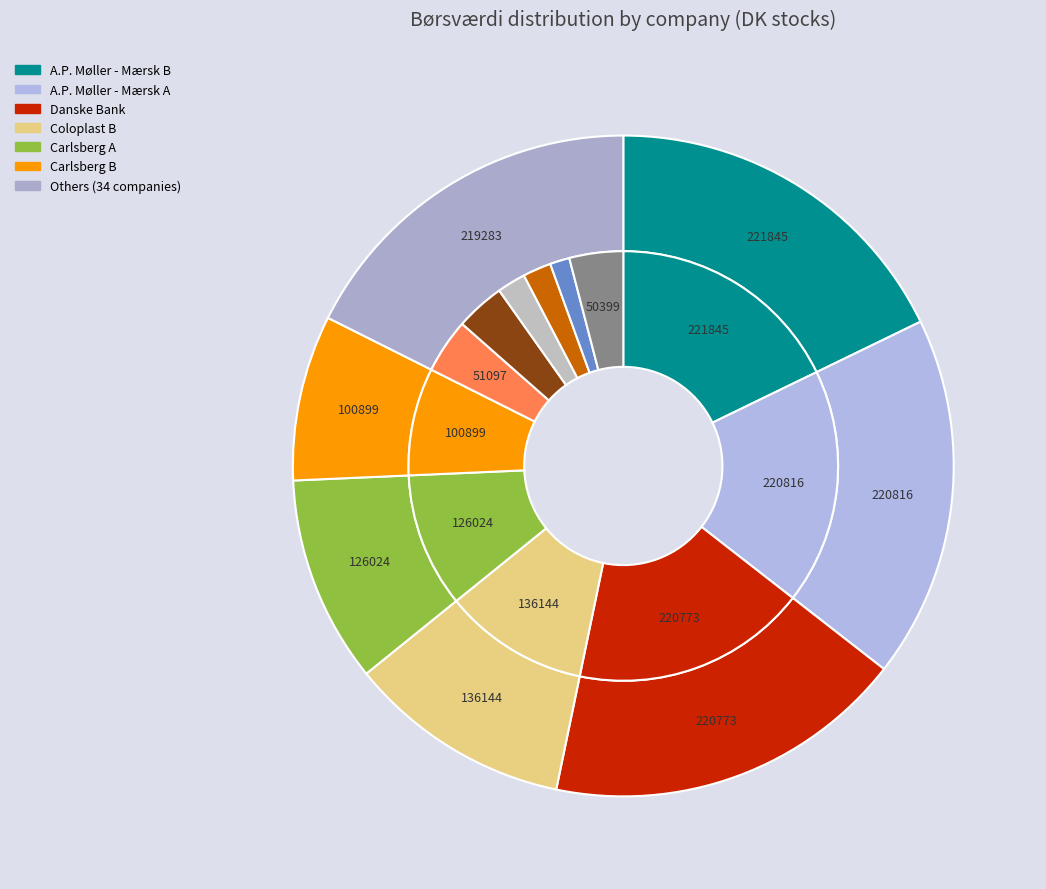

What portion of the pie excludes Atlantic Petroleum?

100.0%